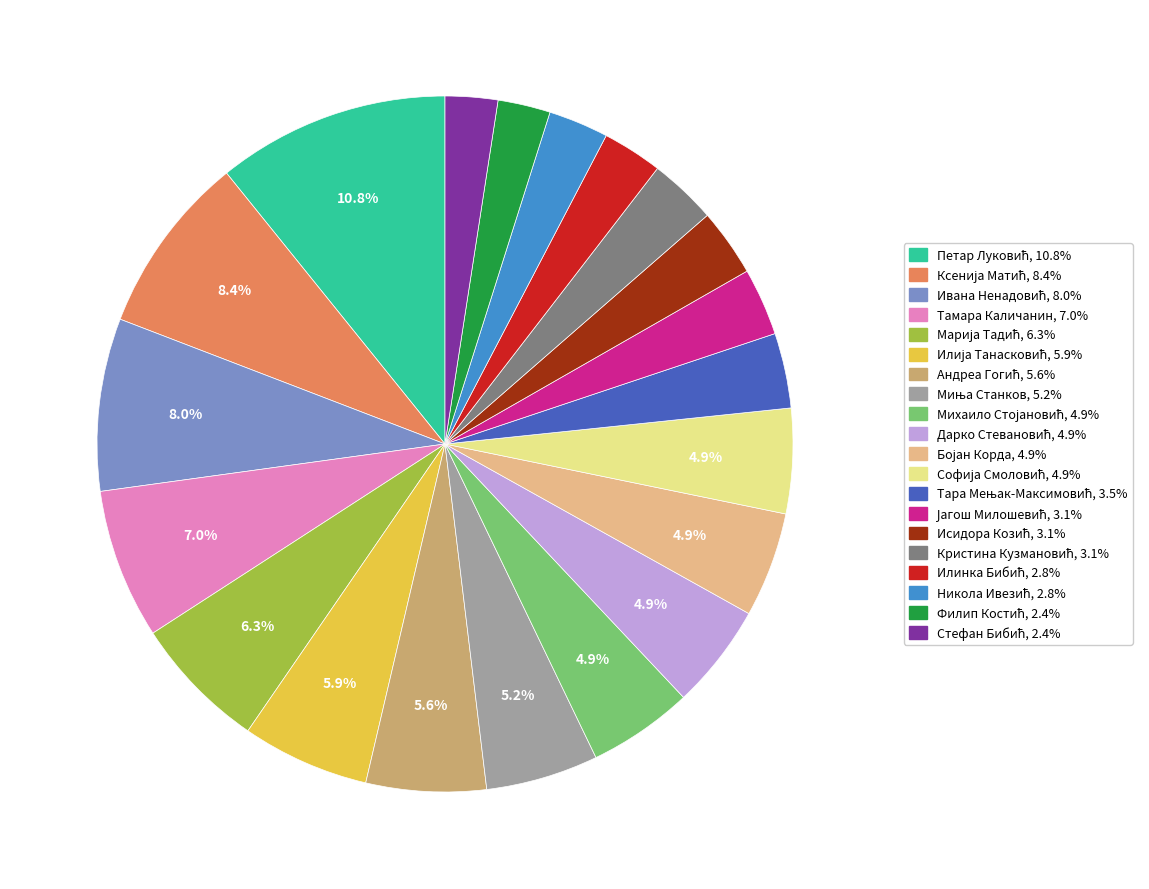

Is there any slice that represents more than half of the pie?

No